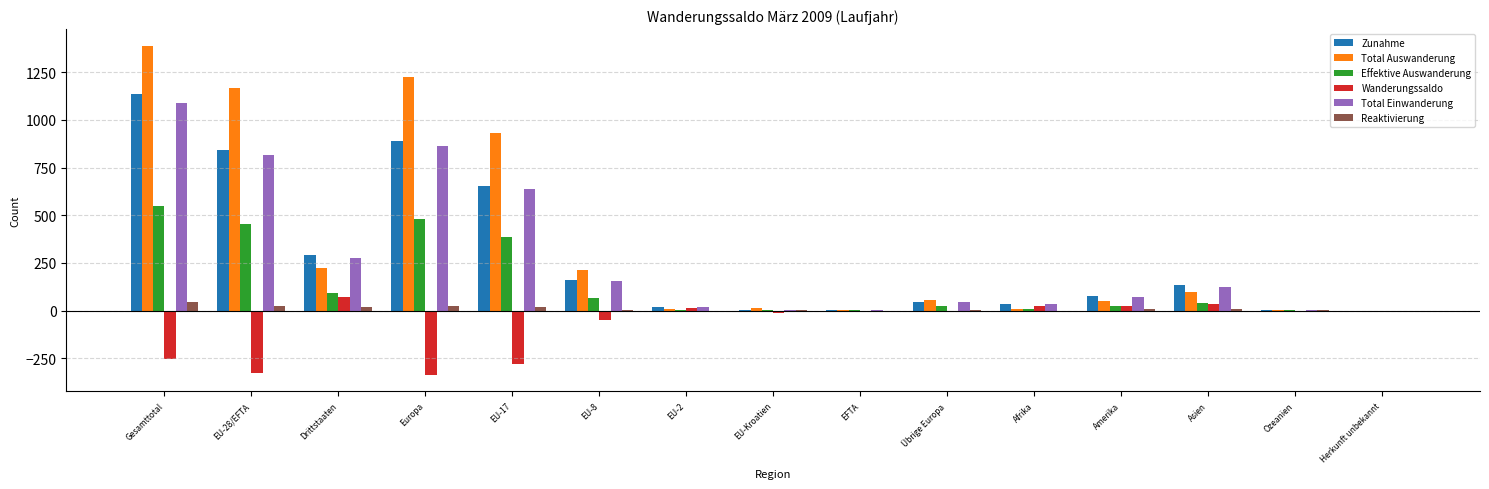

Is the value of Zunahme at Europa greater than the value of Total Einwanderung at EU-Kroatien?

Yes